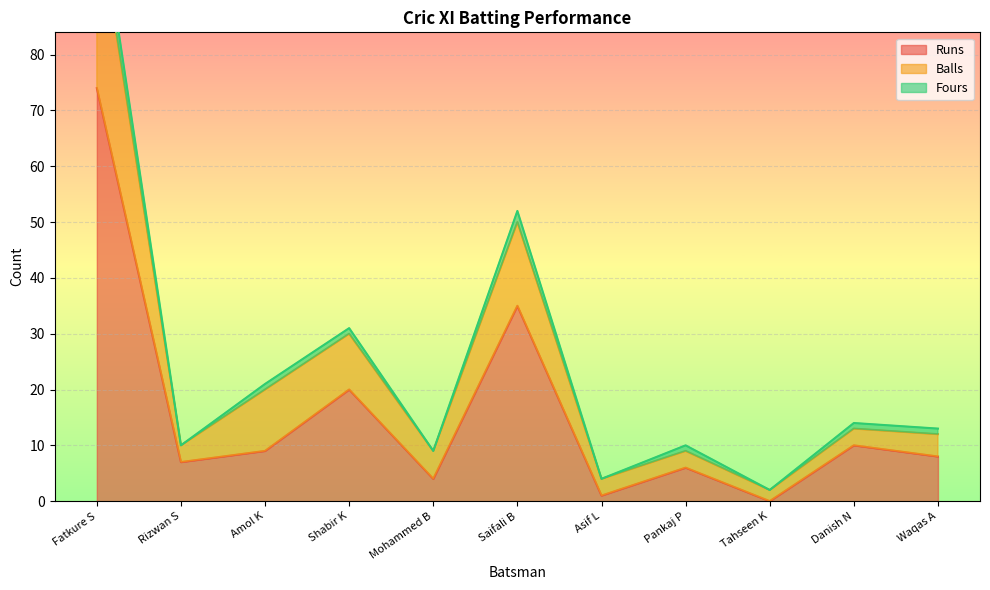

Is it true that Balls equals 20 at Amol K?

True